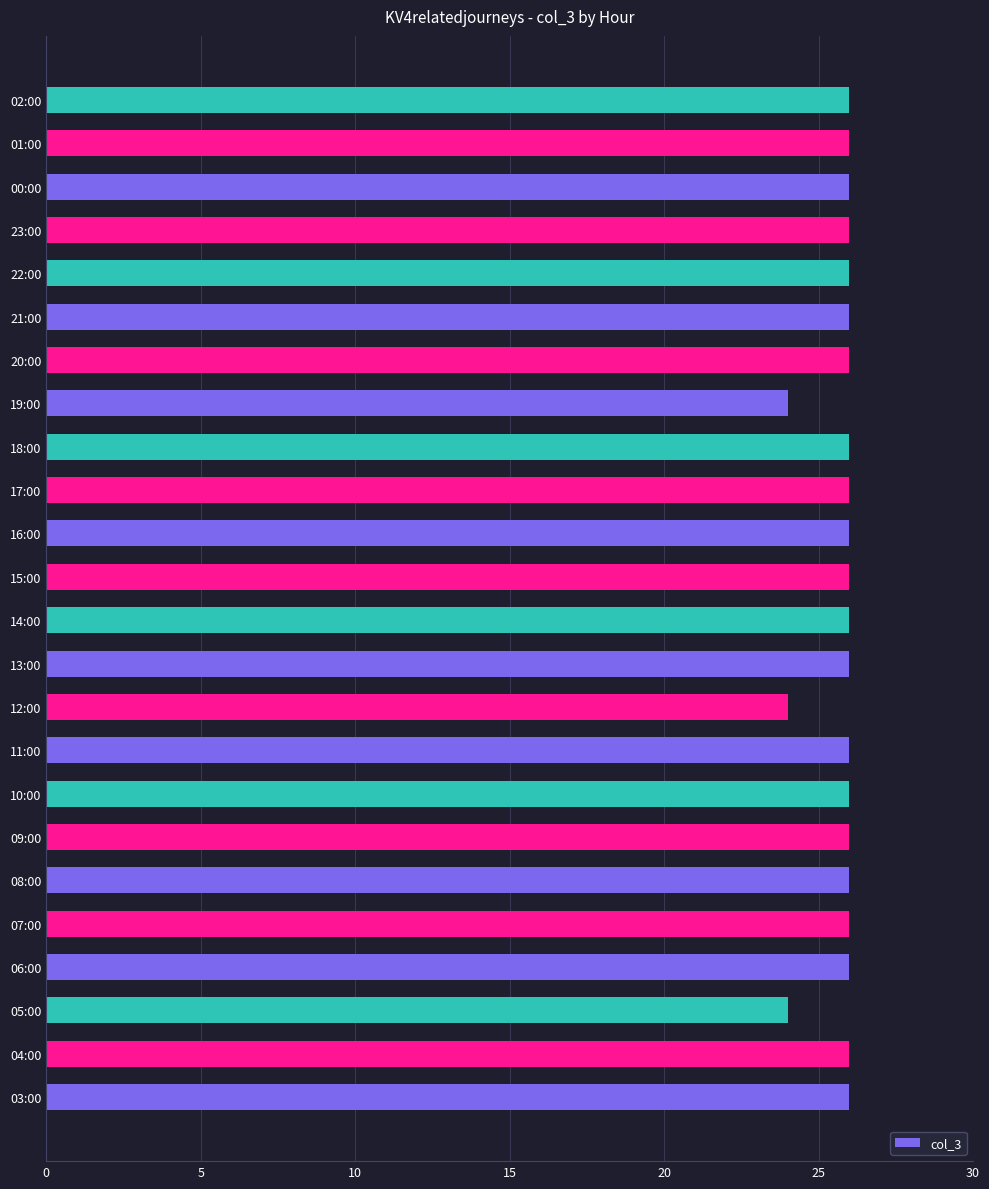

What is the sum of all values?

618